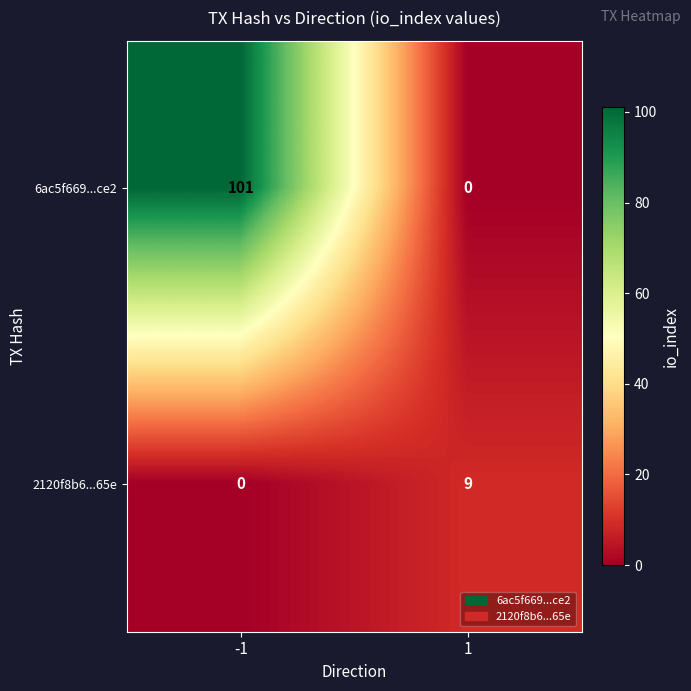

What is the difference between the highest and lowest values at -1?

101